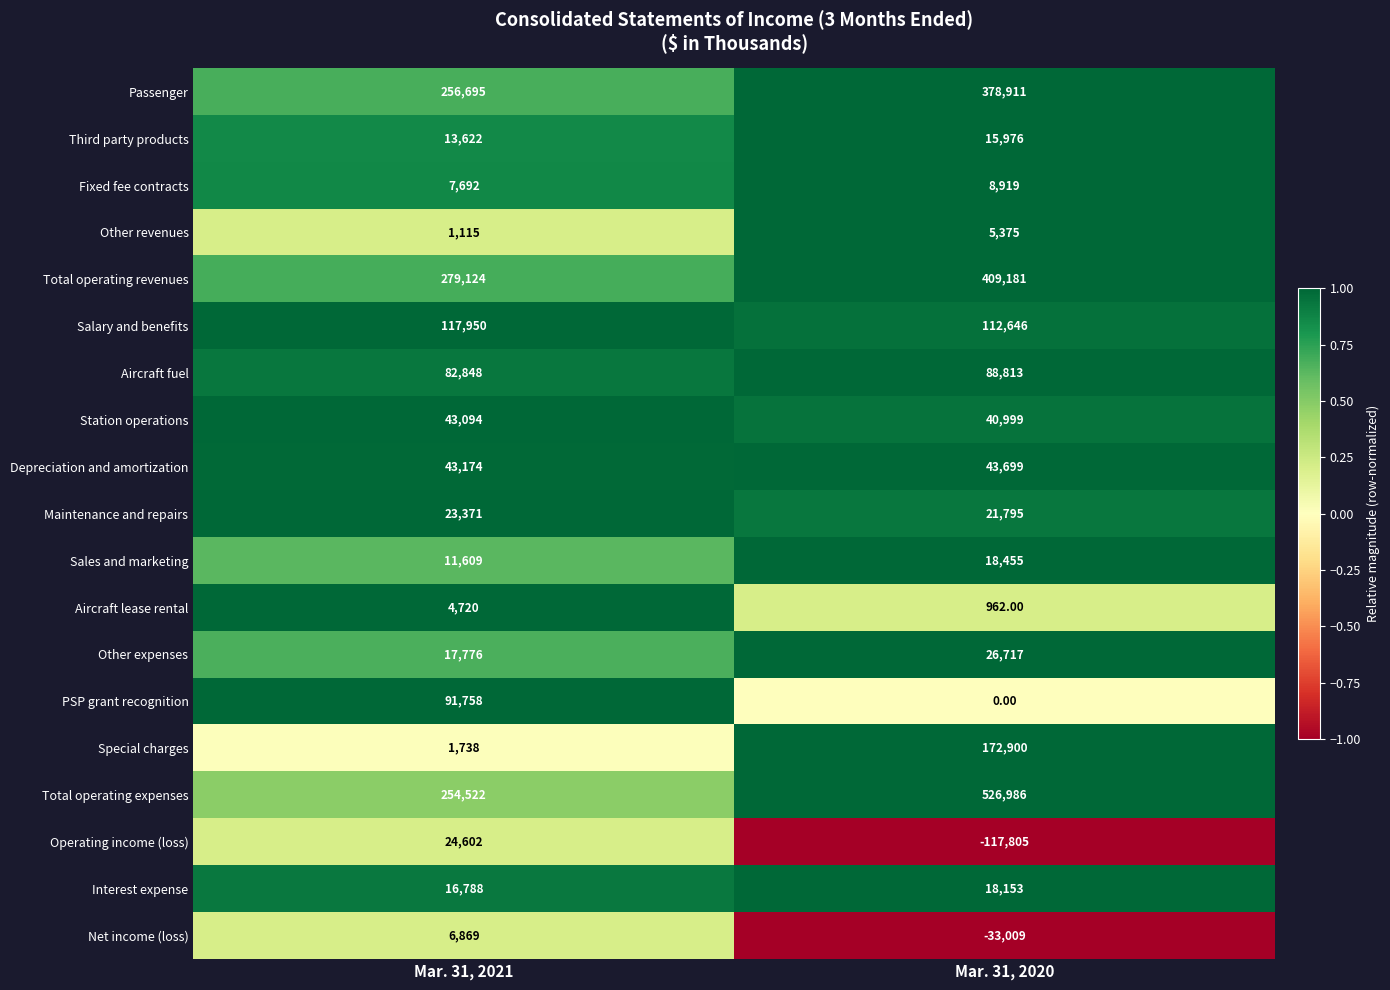

Which series has the largest range (max minus min)?

Total operating expenses